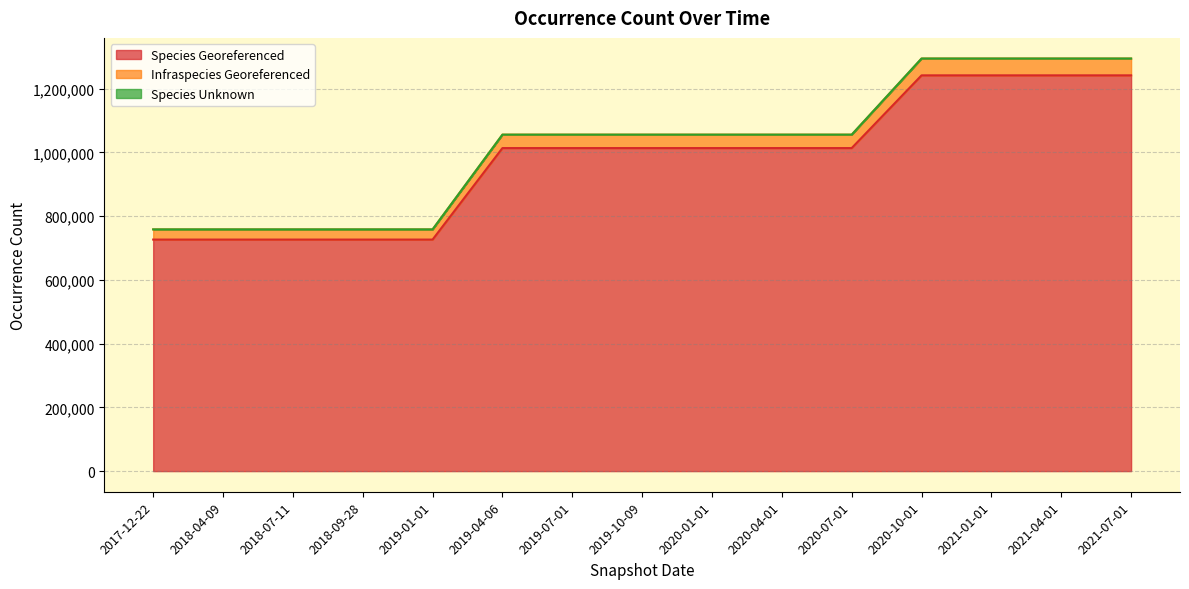

What is the maximum value for Species Georeferenced?

1241745